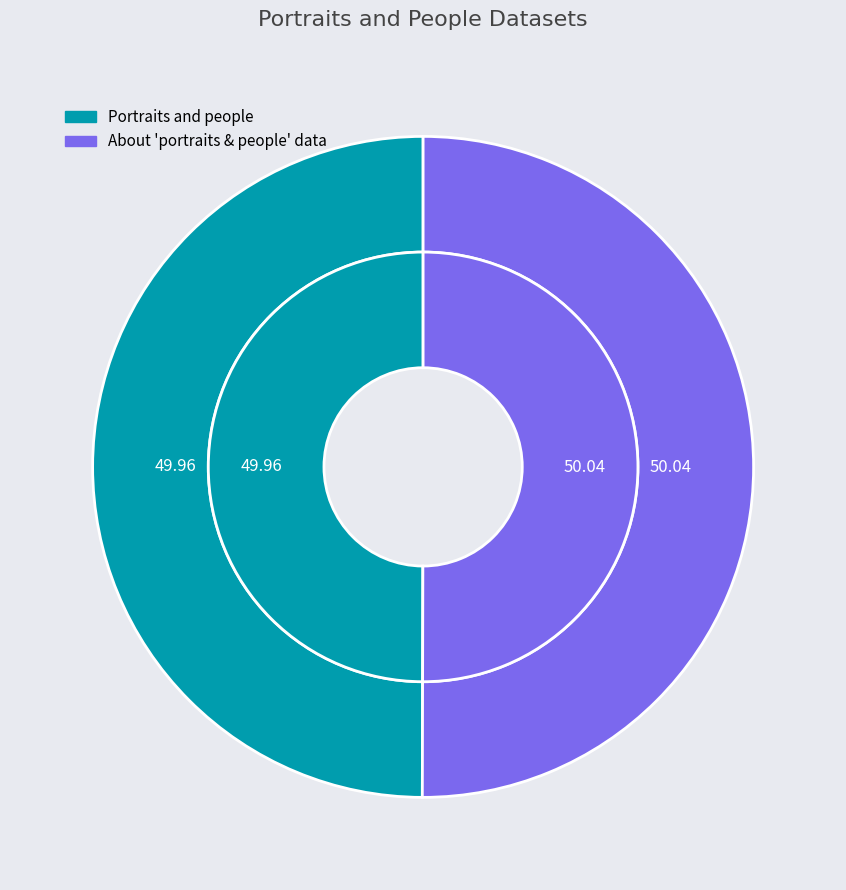

What percentage is the Portraits and people slice, to the nearest percent?

50%